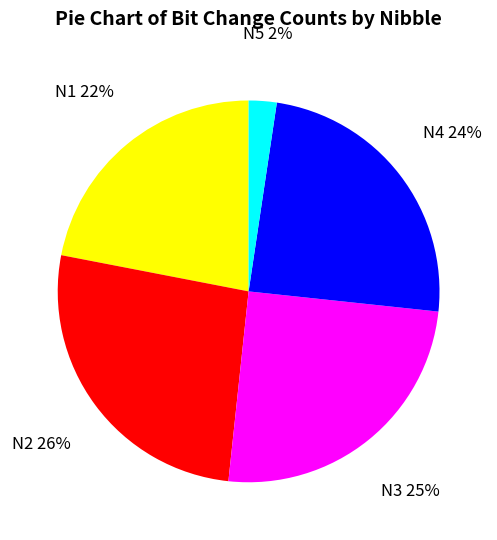

Does any single category account for the majority?

No